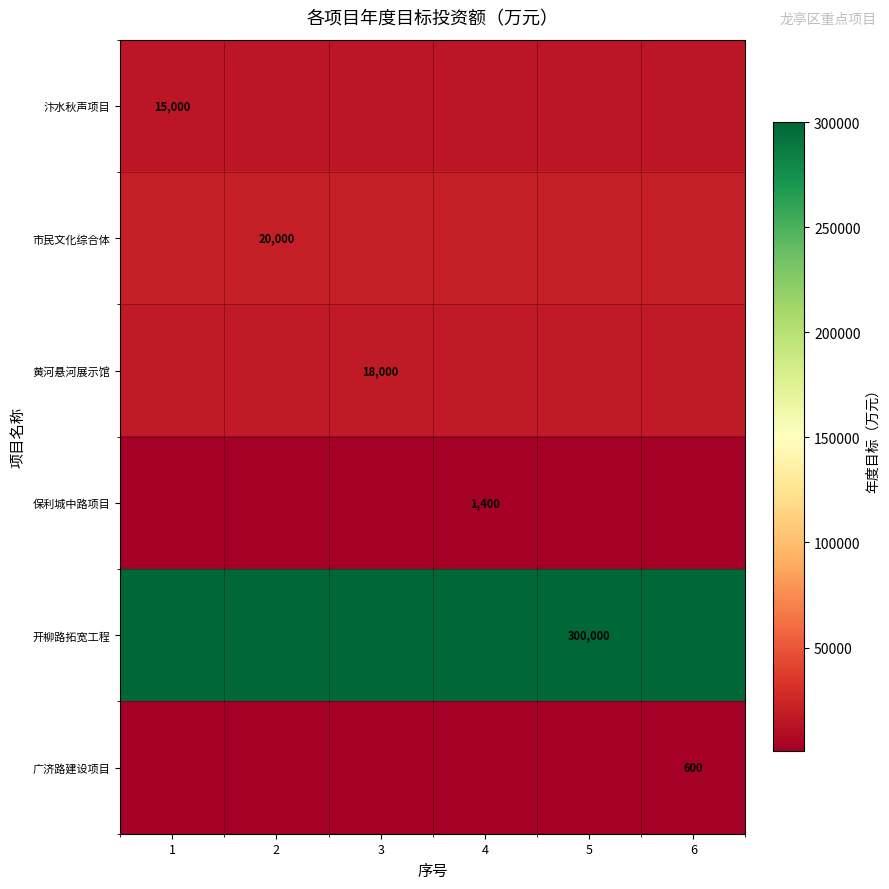

True or false: 黄河悬河展示馆 has a value of 23948 at 3.

False